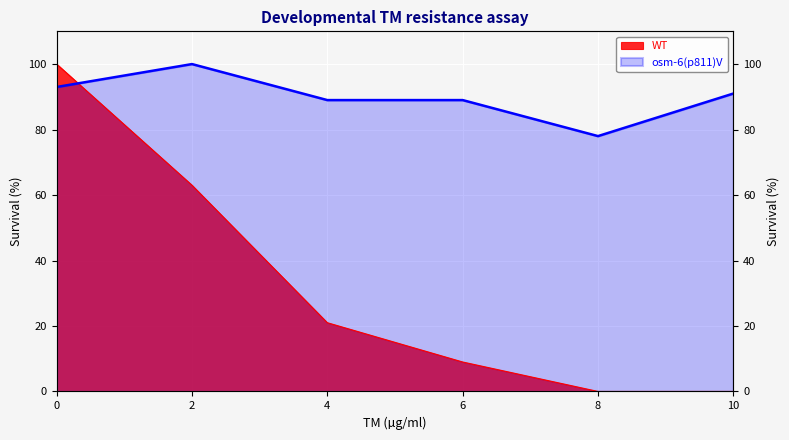

What is the value of the WT point at the 1st from the left?

100